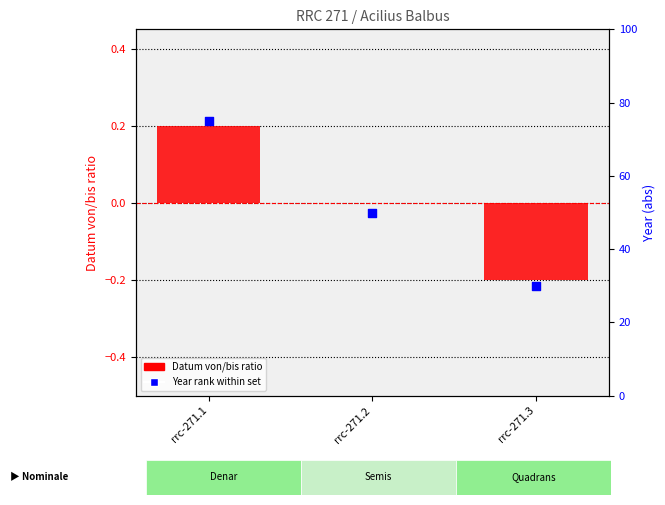

Which series has the largest total across all categories?

Year rank (abs)